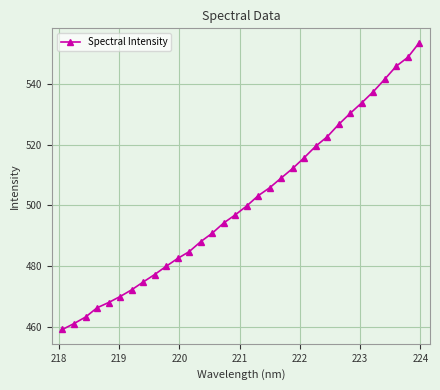

What is the average value?

501.1